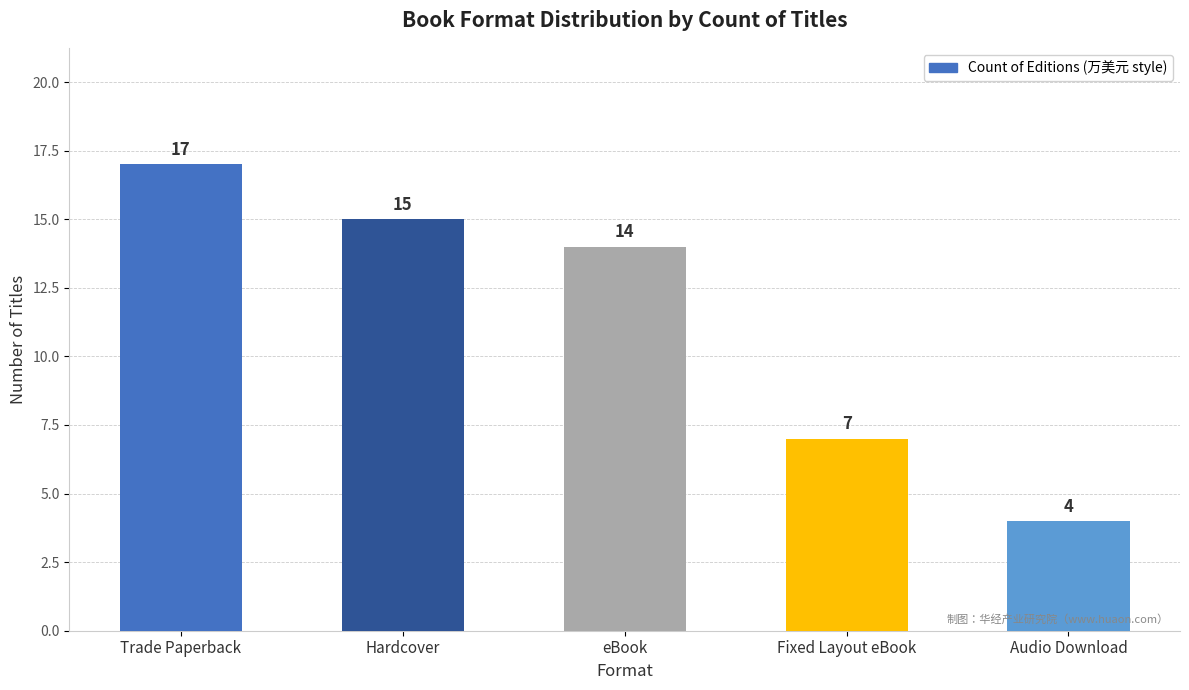

The value at eBook is 4. True or false?

False